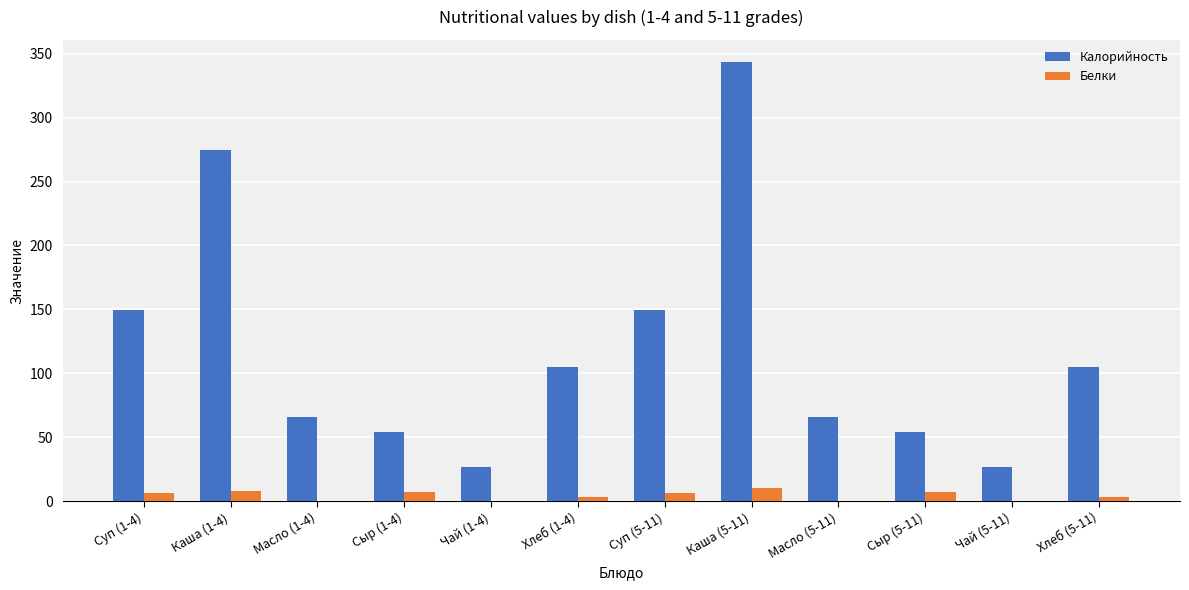

The value of Калорийность at Хлеб (1-4) is 152.2. True or false?

False